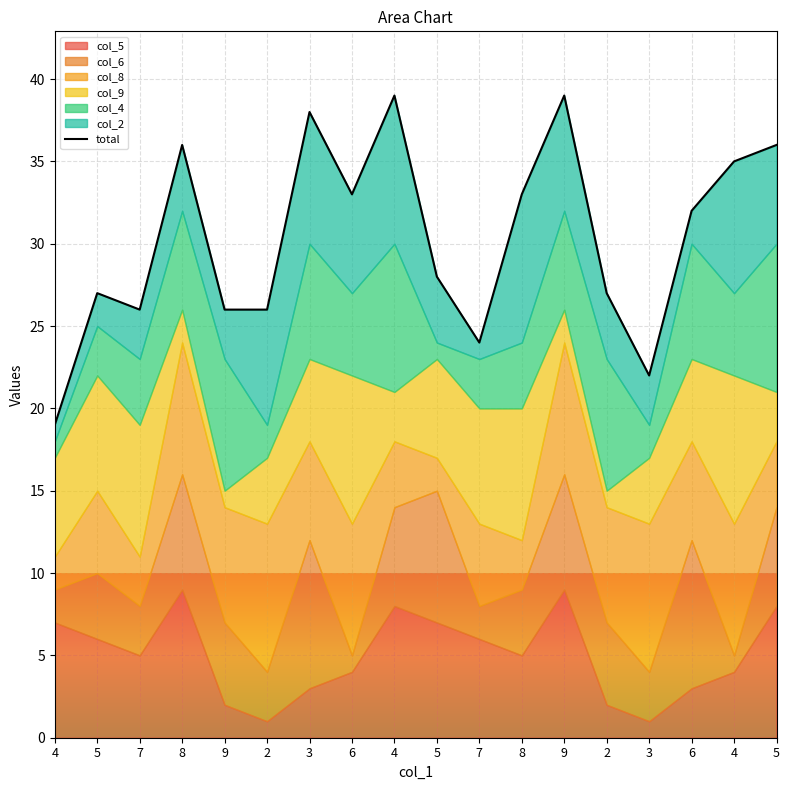

List the labels in order of value, largest first.

4, 9, 3, 8, 5, 4, 6, 8, 6, 5, 5, 2, 7, 9, 2, 7, 3, 4